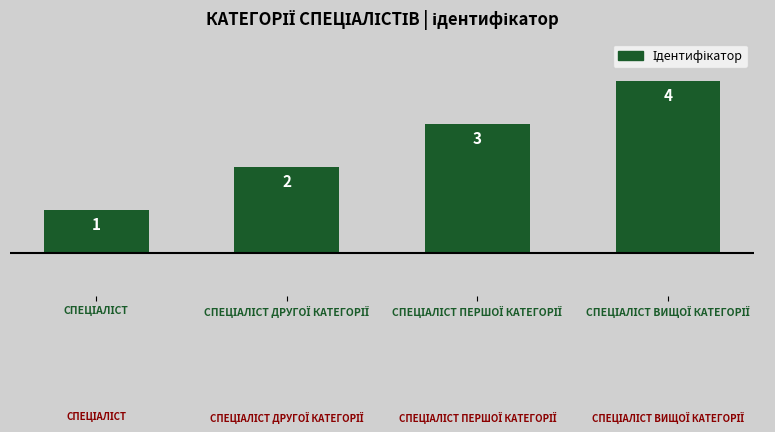

What is the greatest value displayed?

4